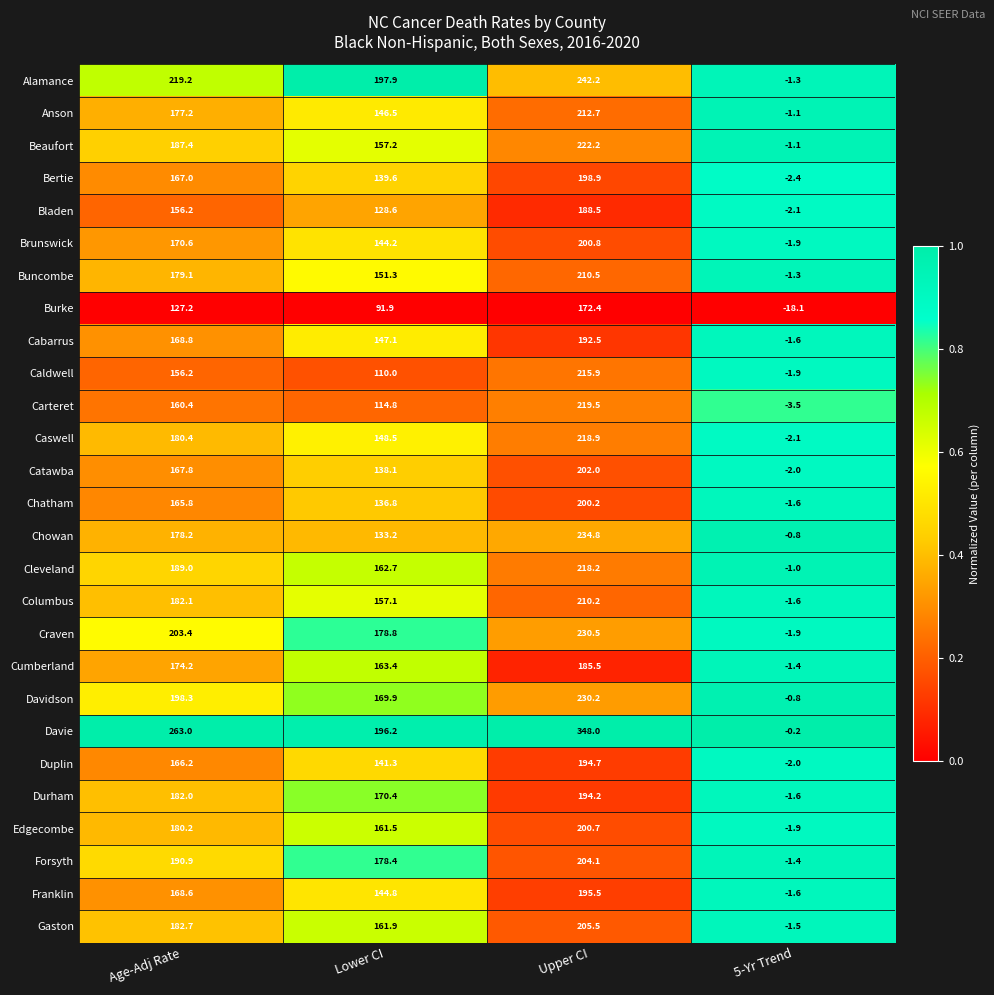

At how many categories does at least one series exceed 0?

3